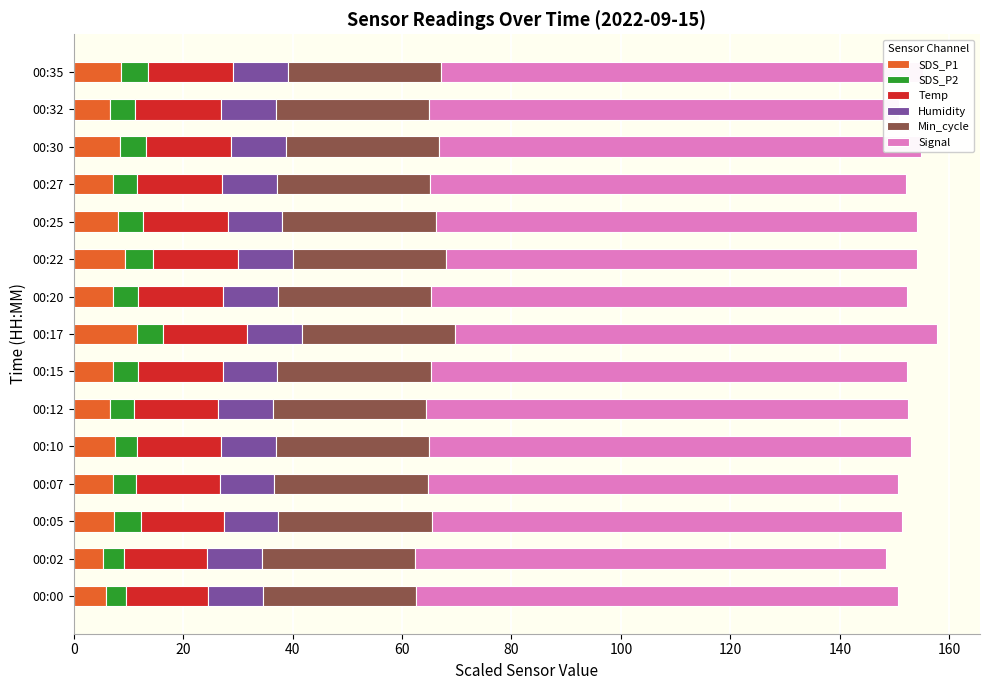

How many series are shown in this chart?

6